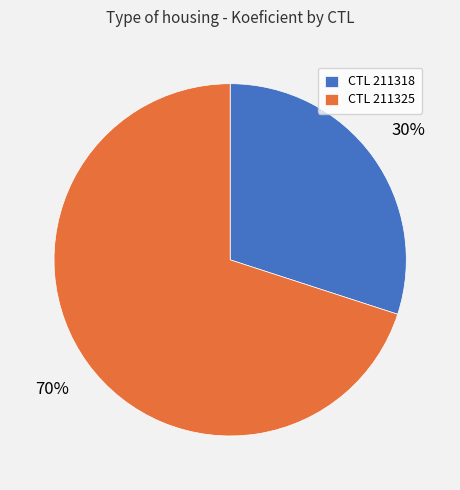

Rank the categories by value from lowest to highest.

CTL 211318, CTL 211325